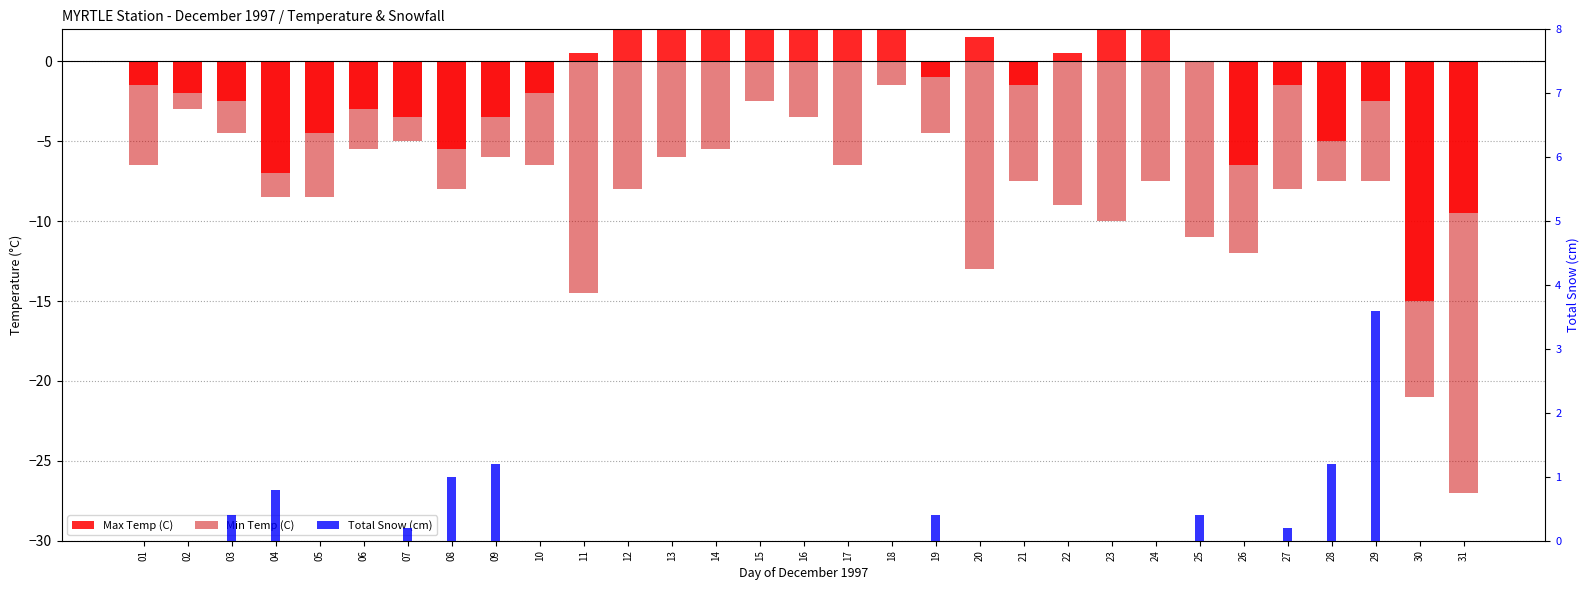

What are all the series names shown in the legend?

Max Temp (C), Min Temp (C), Total Snow (cm)